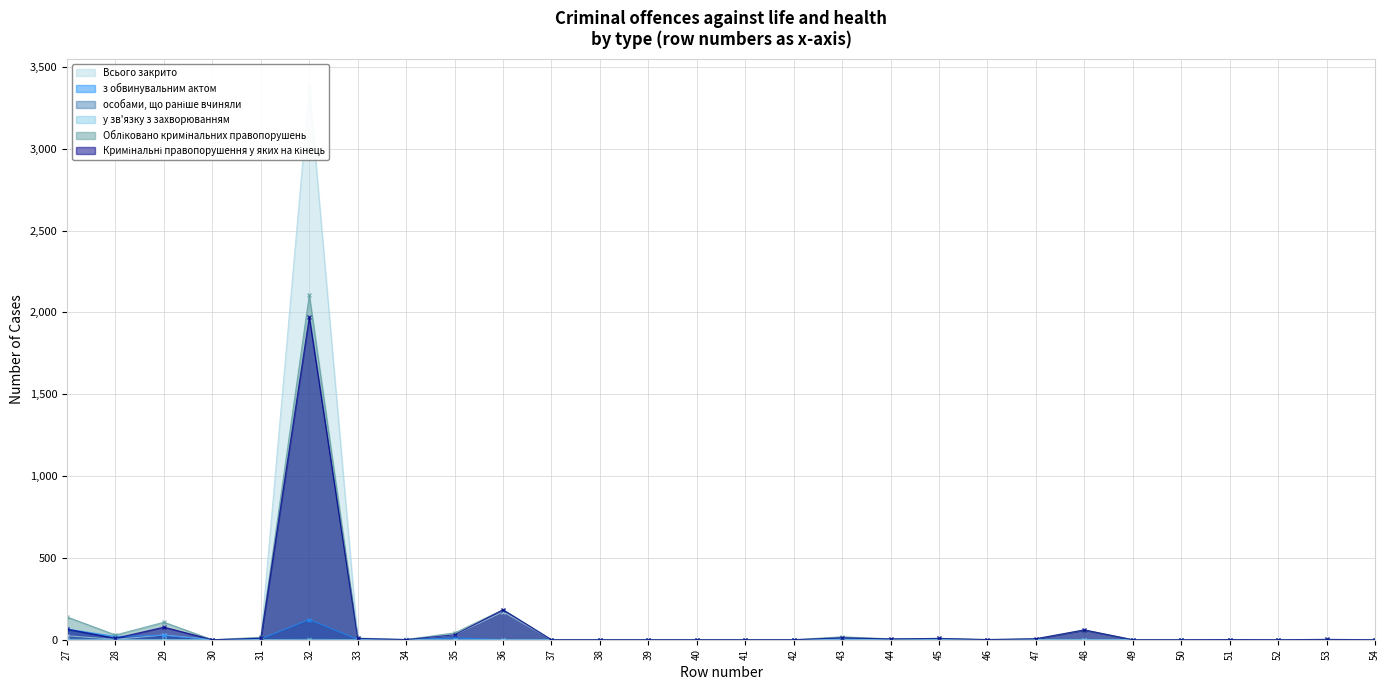

True or false: з обвинувальним актом has more than 1 interior local peaks.

True